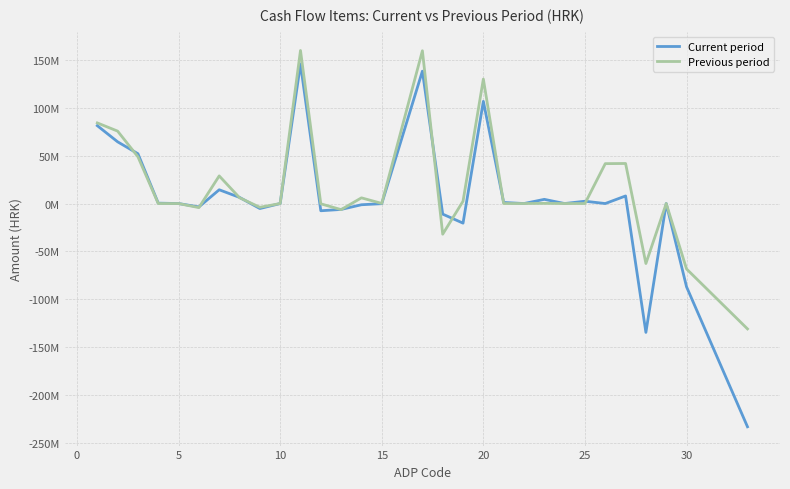

What are all the series names shown in the legend?

Current period, Previous period